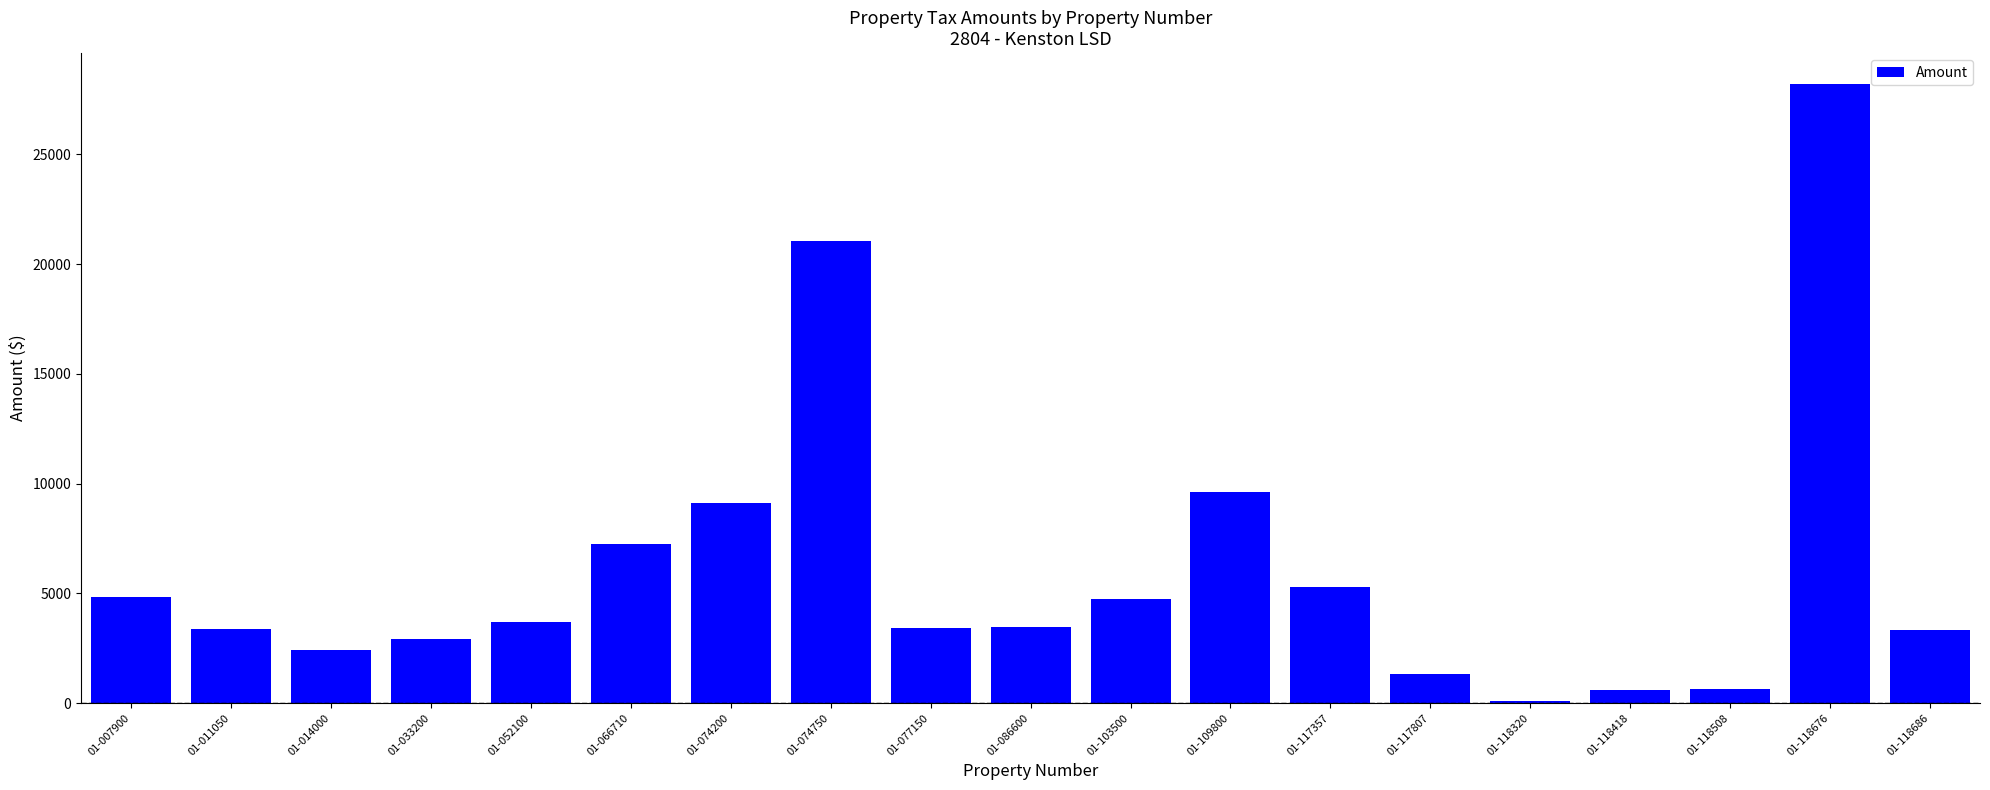

What is the value of the 1st bar from the left?

4826.1